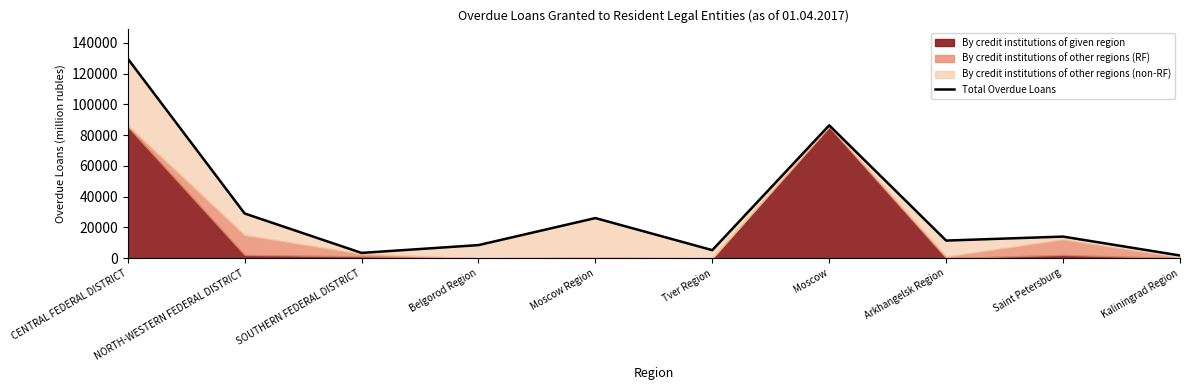

What is the maximum value shown in the chart?

129803